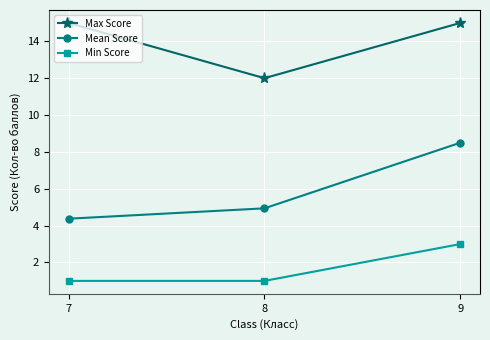

What is the value of the Max Score point at the 3rd from the left?

15.0